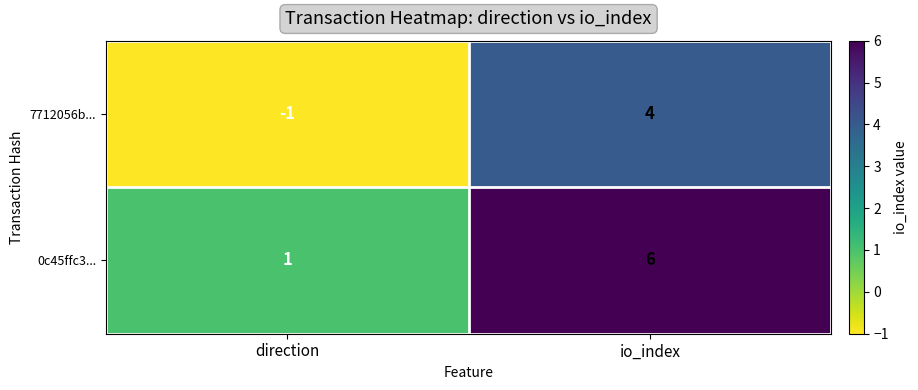

Is the value of 7712056b... at io_index greater than the value of 0c45ffc3... at io_index?

No